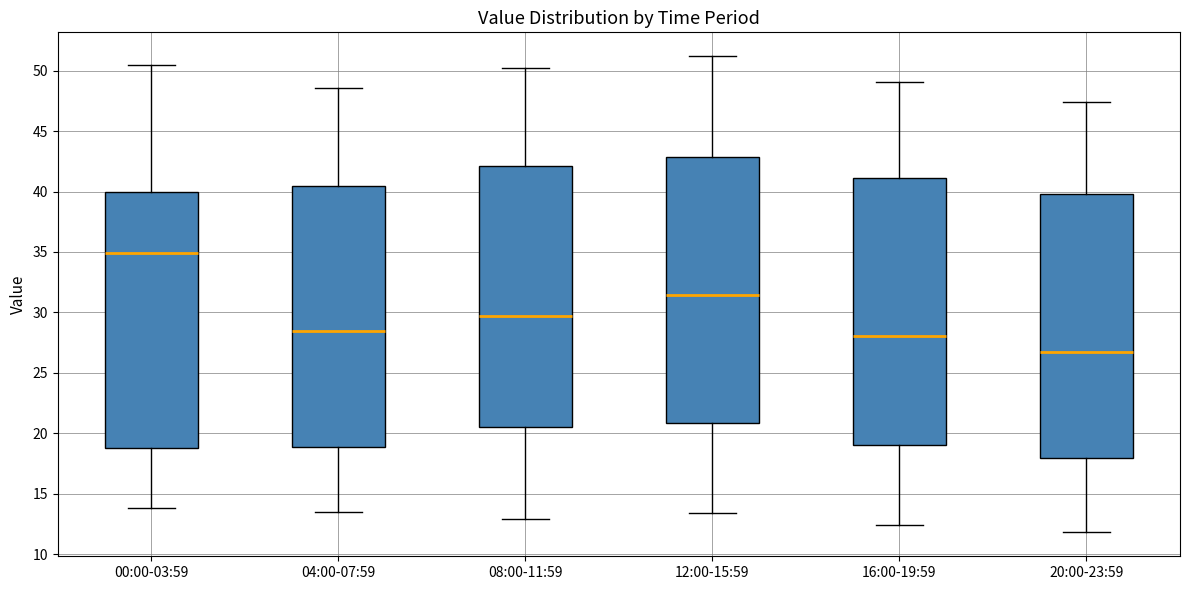

Reading left to right, transcribe this box plot: for each box, give where its median line is, the range the box spans, and where its two whiskers end, as read against the y-axis. The values are not printed on the chart, so give them approximately, as read against the axis.

00:00-03:59: median 35.0, box 19.0 to 40.0, whiskers 14.0 to 50.5
04:00-07:59: median 28.5, box 19.0 to 40.5, whiskers 13.5 to 48.5
08:00-11:59: median 29.5, box 20.5 to 42.0, whiskers 13.0 to 50.0
12:00-15:59: median 31.5, box 21.0 to 43.0, whiskers 13.5 to 51.0
16:00-19:59: median 28.0, box 19.0 to 41.0, whiskers 12.5 to 49.0
20:00-23:59: median 26.5, box 18.0 to 40.0, whiskers 12.0 to 47.5